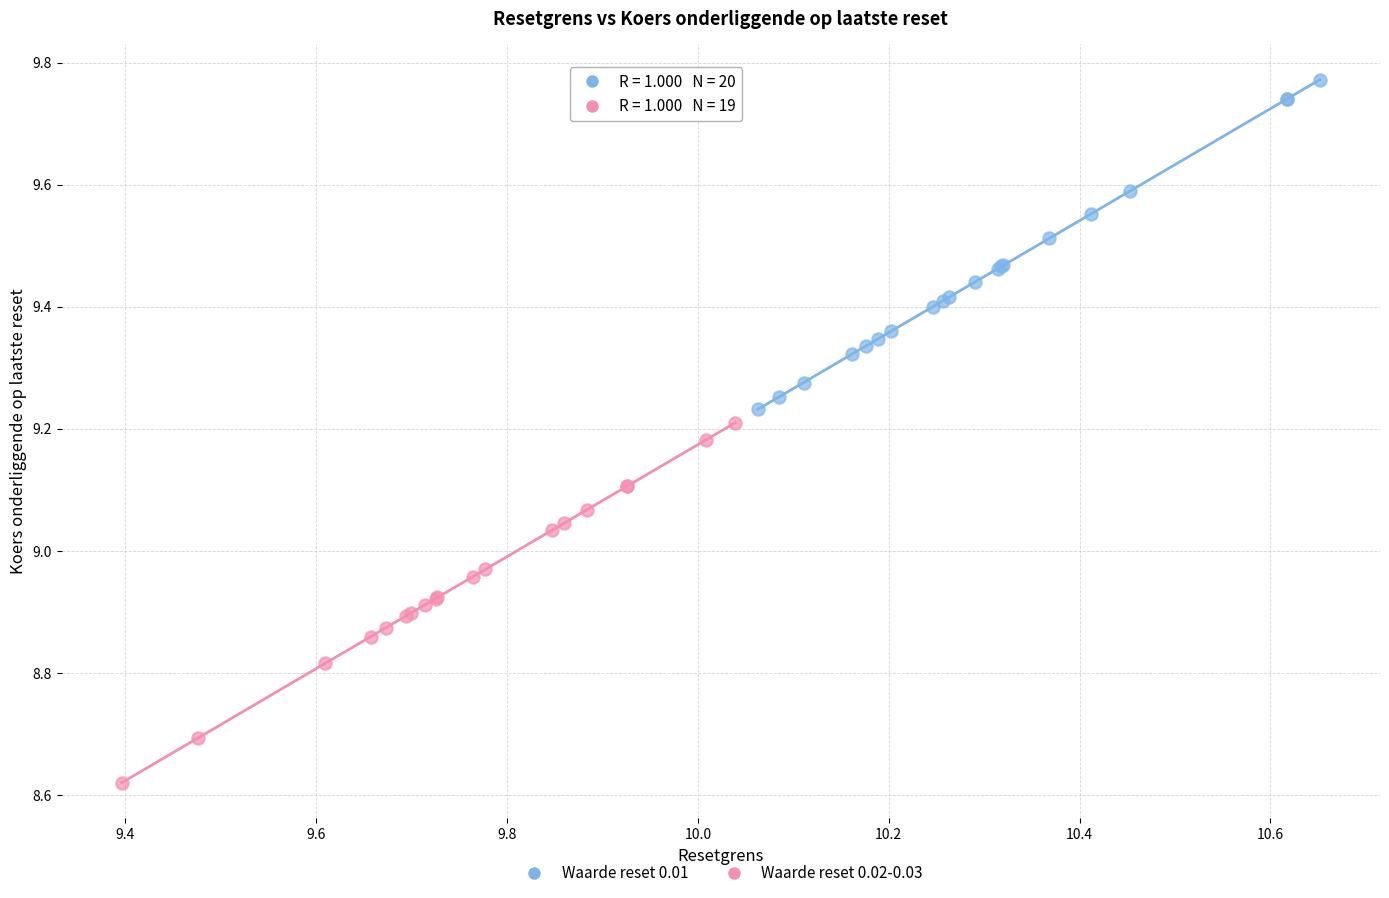

Which series reaches the minimum Y coordinate?

Waarde reset 0.02-0.03